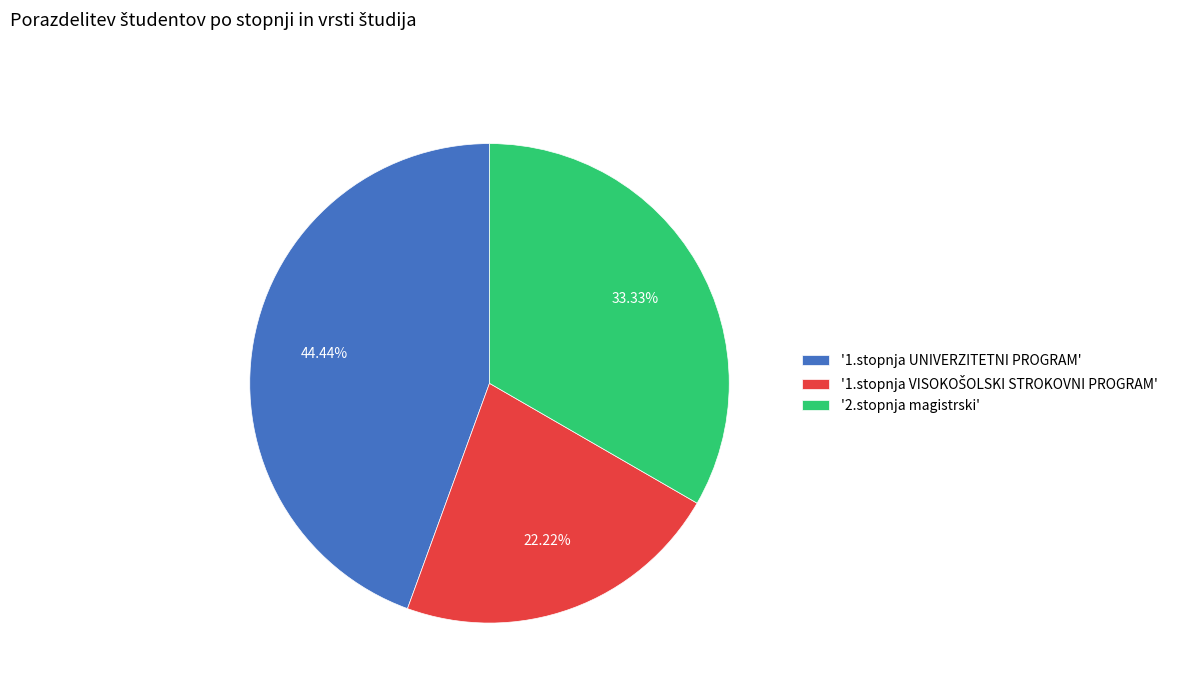

Do '1.stopnja UNIVERZITETNI PROGRAM' and '2.stopnja magistrski' together represent more than half of the pie?

Yes